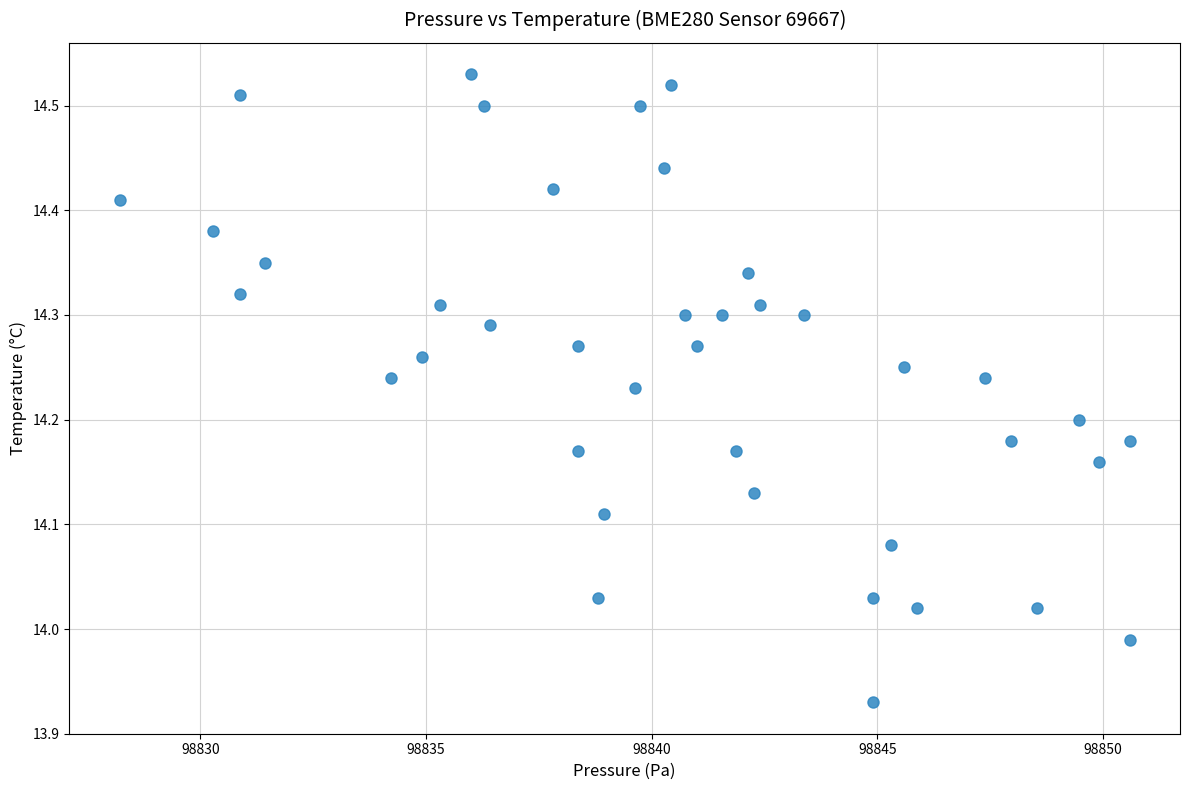

What is the range of X values (max minus min)?

22.4